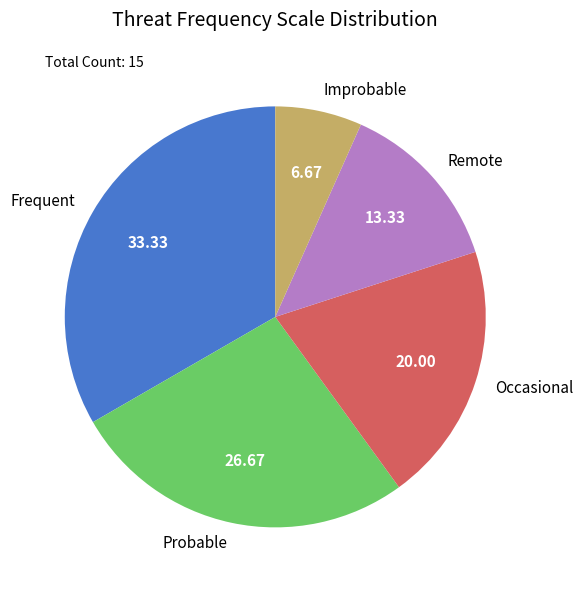

Do Improbable and Probable together represent more than half of the pie?

No